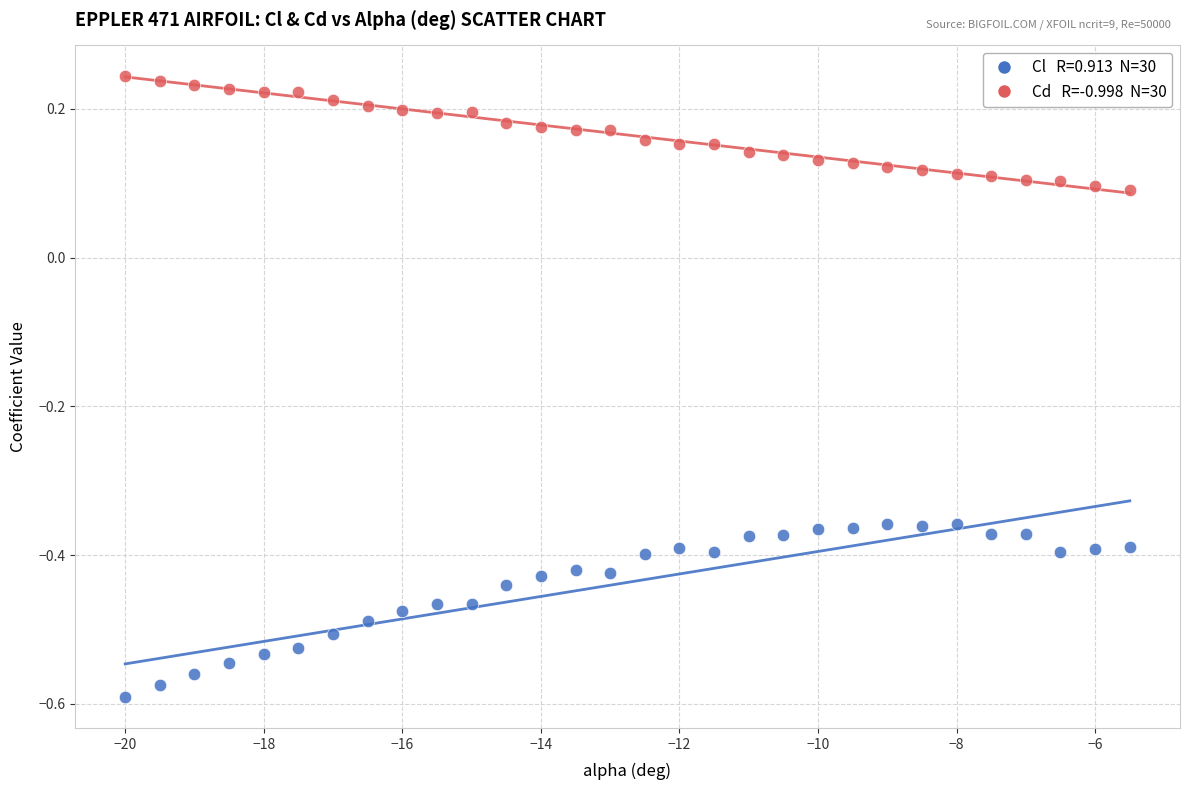

Across all data points, what is the range of Y values (max minus min)?

0.8